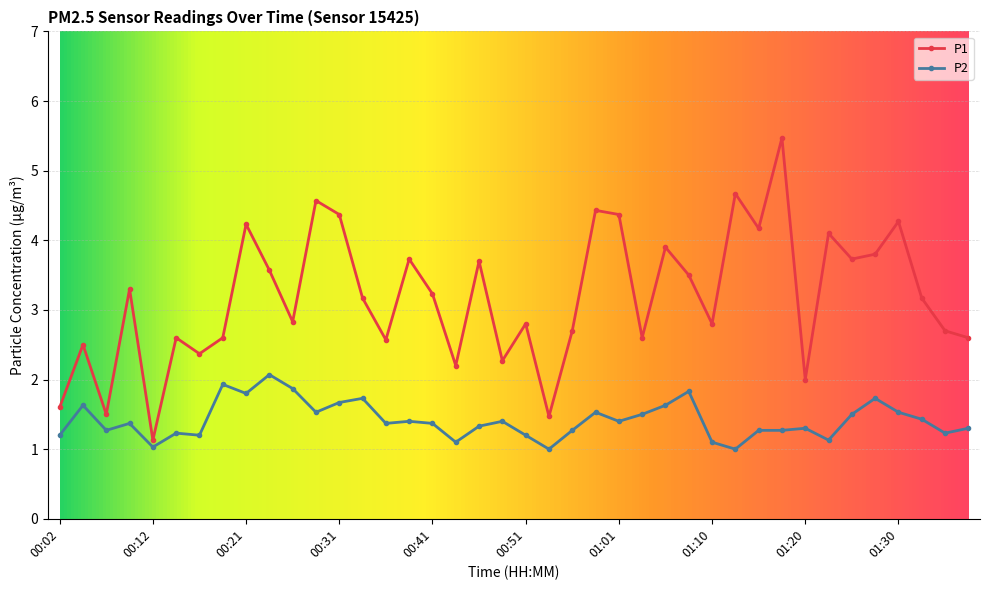

True or false: P2 has more than 0 interior local peaks.

True